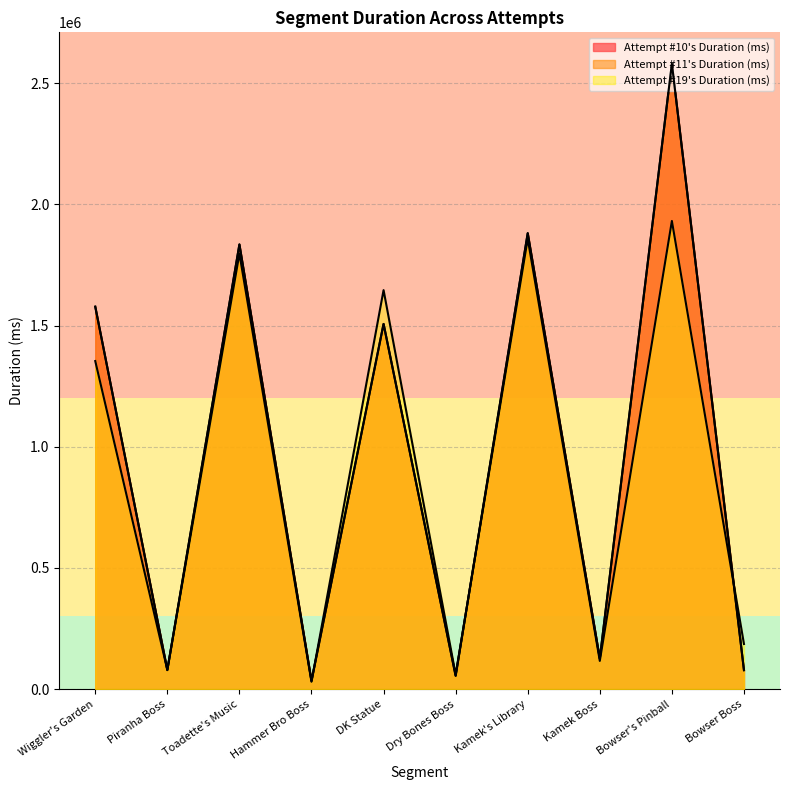

Between Dry Bones Boss and Bowser Boss, which series saw the biggest shift?

Attempt #19's Duration (ms)